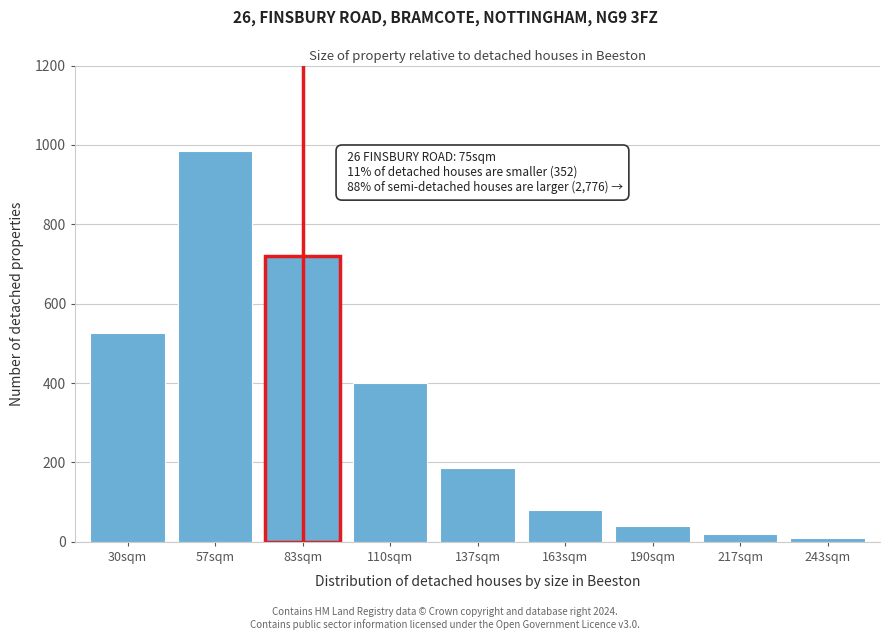

Reading left to right, list all the values displayed in this chart.

30sqm=525	57sqm=985	83sqm=720	110sqm=400	137sqm=185	163sqm=80	190sqm=40	217sqm=20	243sqm=10